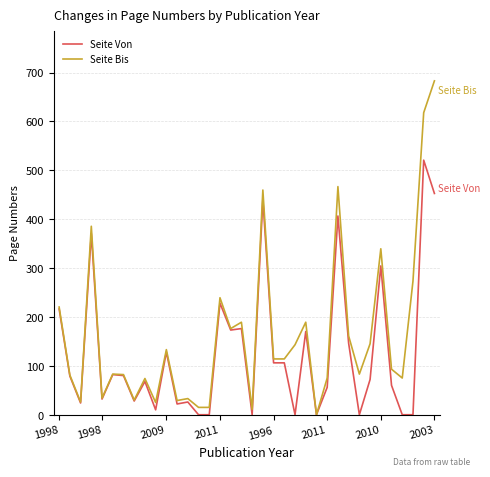

Is this an area chart (filled region under the line)?

No